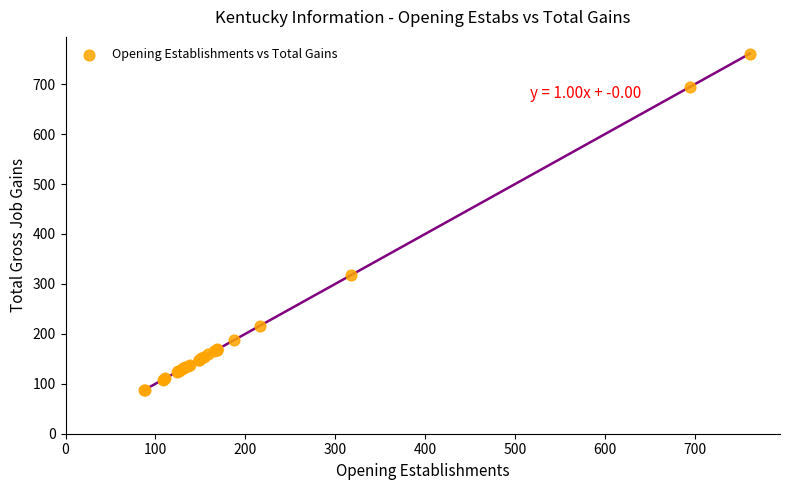

What Y value in the scatter plot is closest to 424?

318